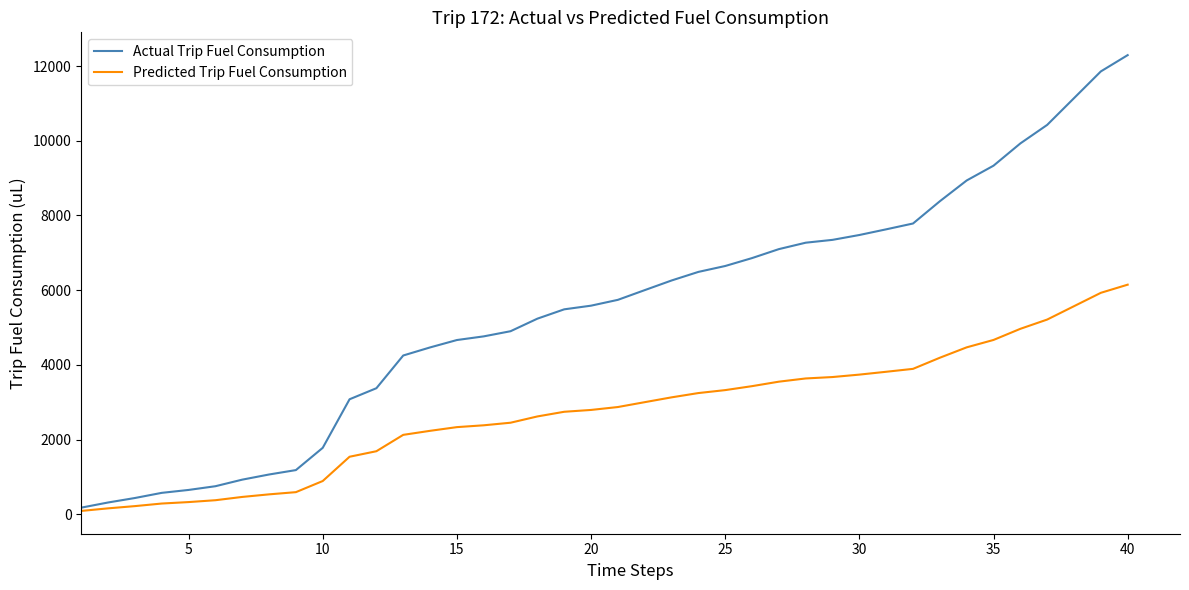

What is the highest value of the Actual Trip Fuel Consumption series?

12291.6